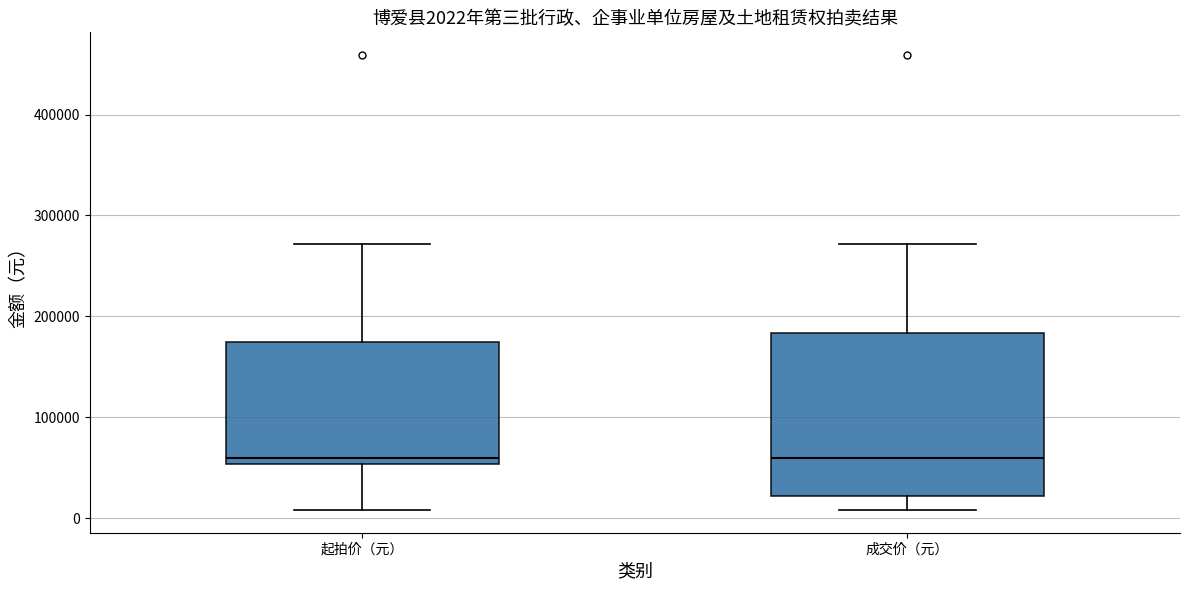

Comparing the boxes themselves (not the whiskers), which one is the tallest?

成交价（元）